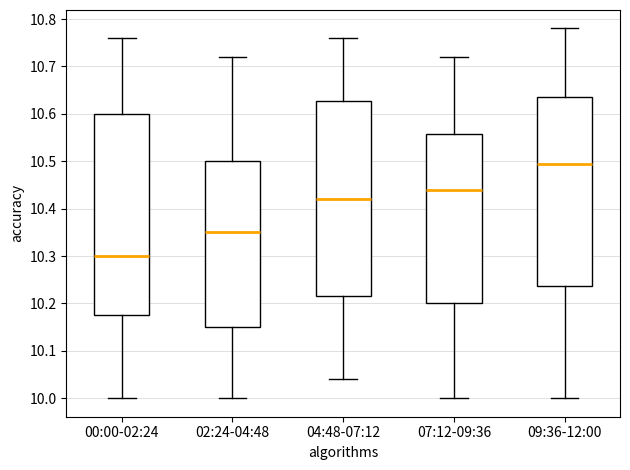

Where does the median line of the box for 07:12-09:36 sit on the y-axis? The values are not printed on the chart, so give them approximately, as read against the axis.

10.44